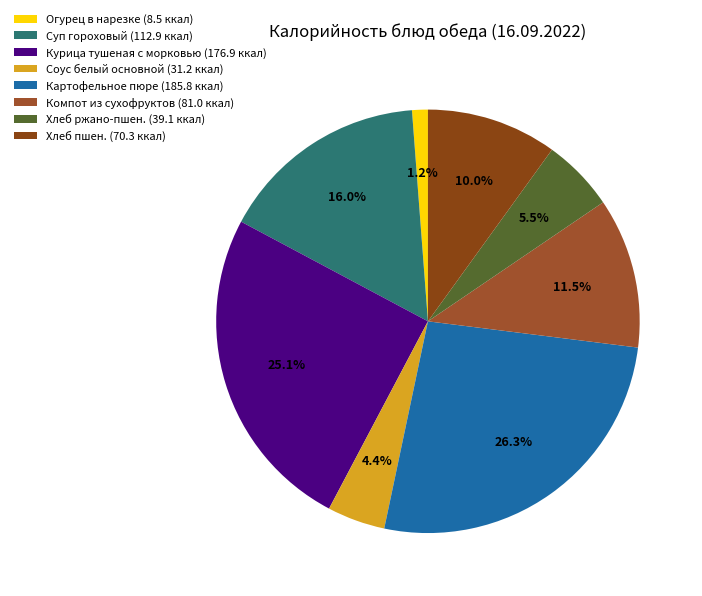

To the nearest percent, what portion does Хлеб ржано-пшен. represent?

6%